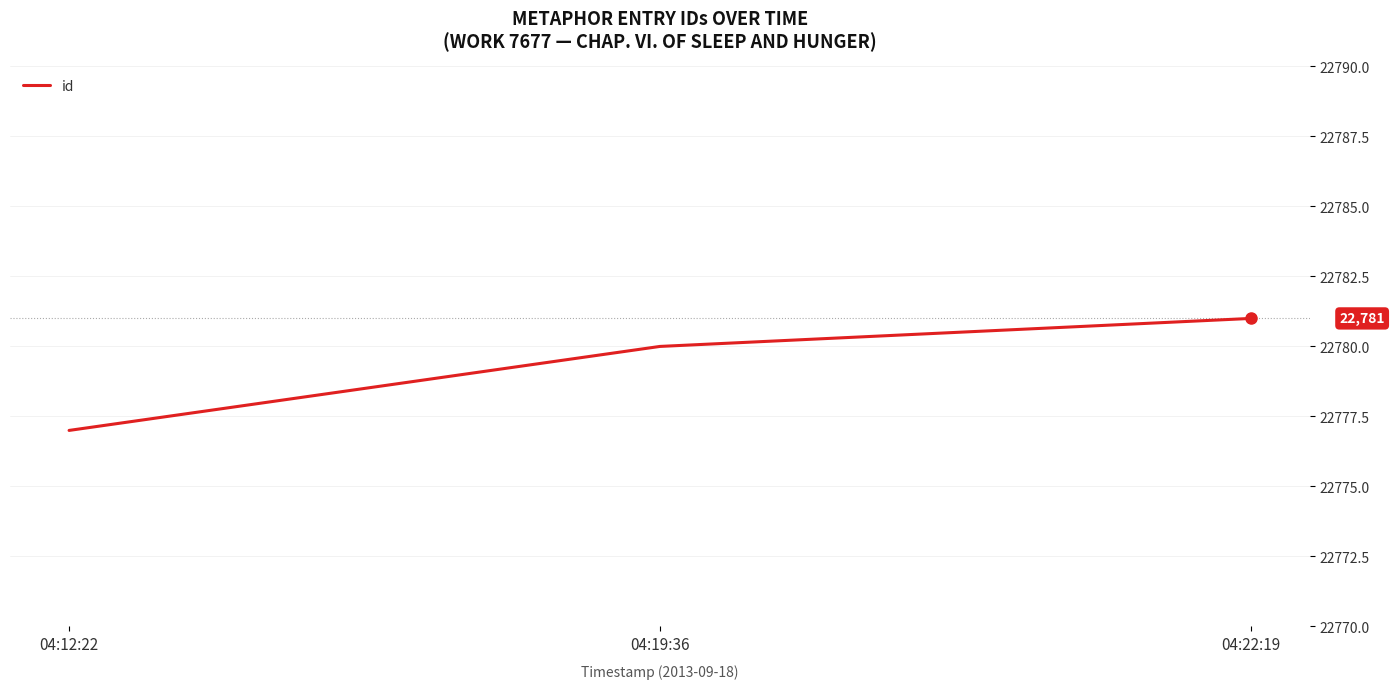

Rank the categories by value from lowest to highest.

04:12:22, 04:19:36, 04:22:19